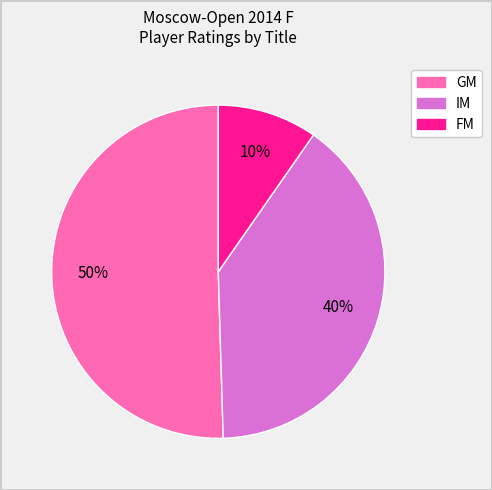

To the nearest percent, what is the average slice percentage?

33%